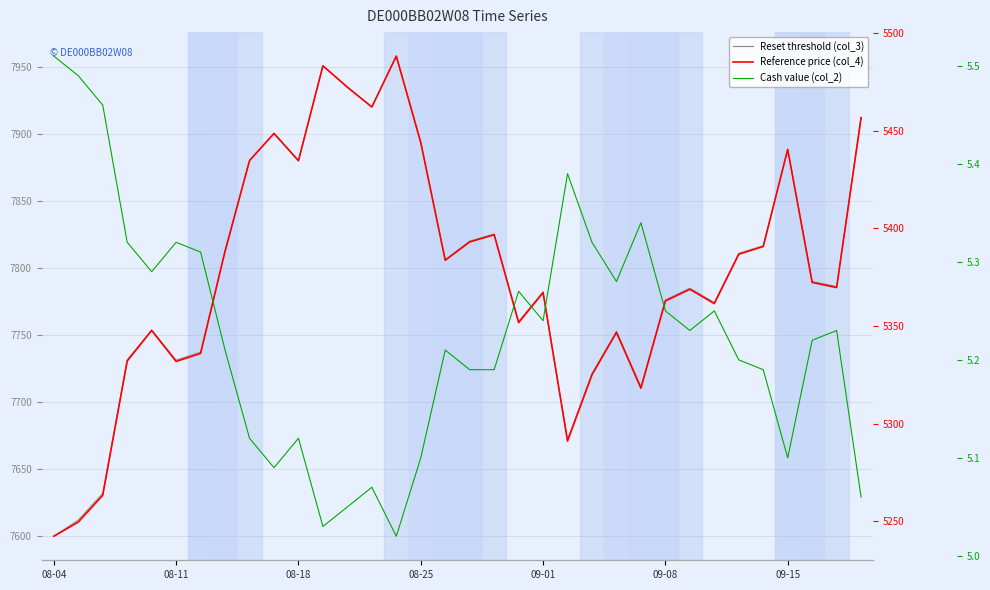

True or false: Reference price (col_4) and Cash value (col_2) intersect in this chart.

False